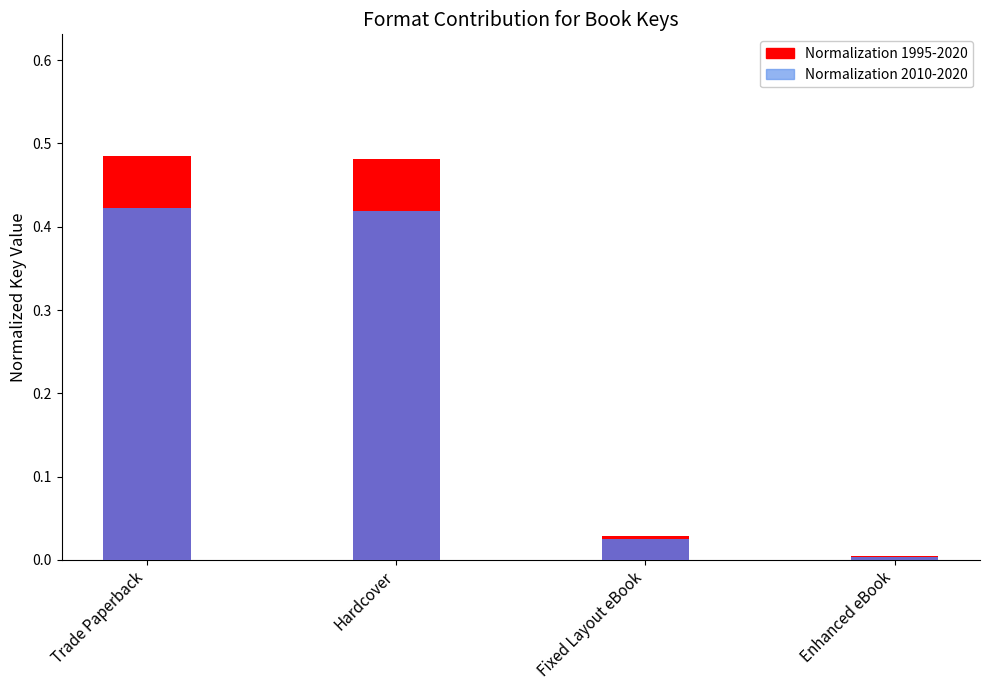

Which series has the largest total across all categories?

Normalization 1995-2020